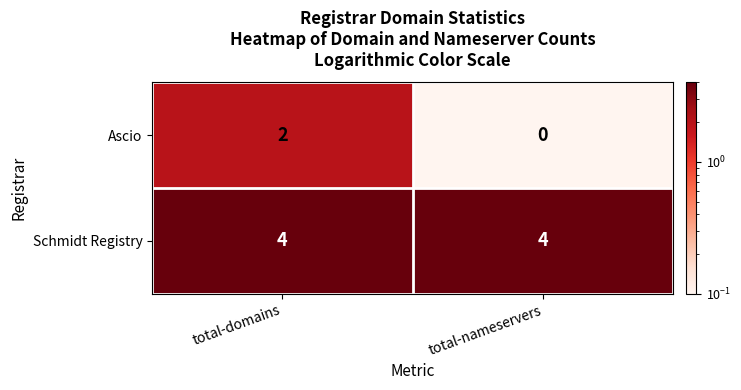

Reading left to right, what are all the values shown in this chart?

Ascio: total-domains=2	total-nameservers=0
Schmidt Registry: total-domains=4	total-nameservers=4